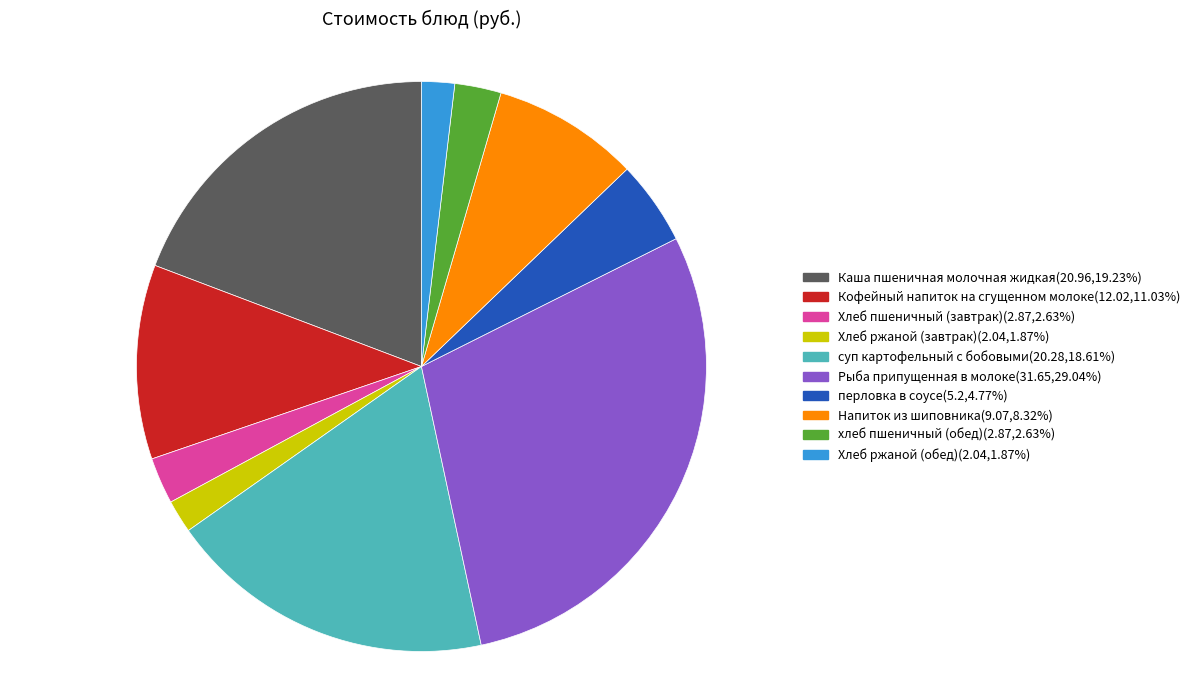

What is the ratio of the value at перловка в соусе(5.2,4.77%) to the value at Хлеб пшеничный (завтрак)(2.87,2.63%)?

1.8